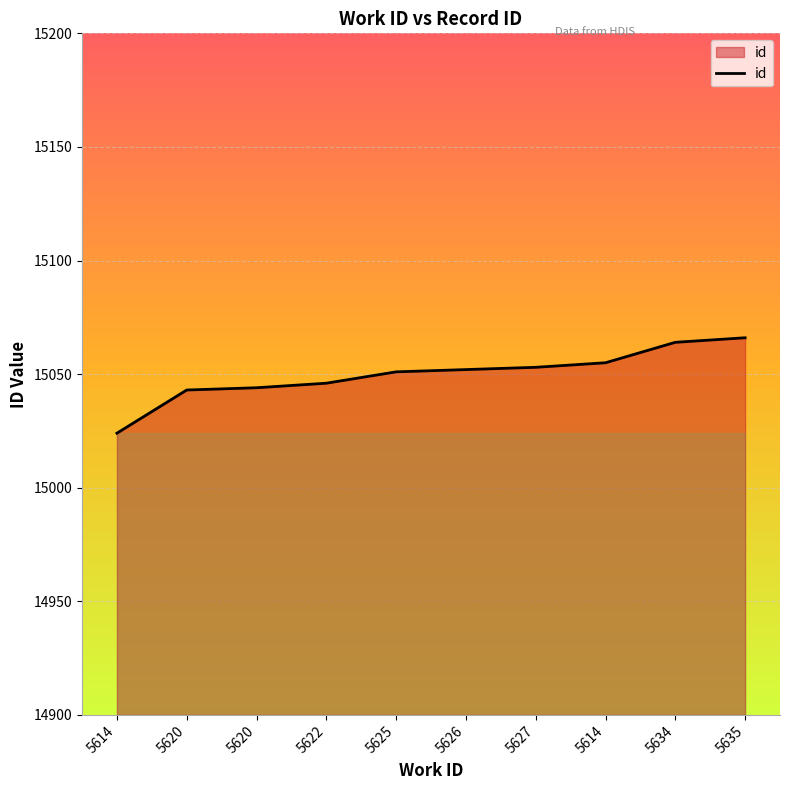

What is the sum of all values?

150498